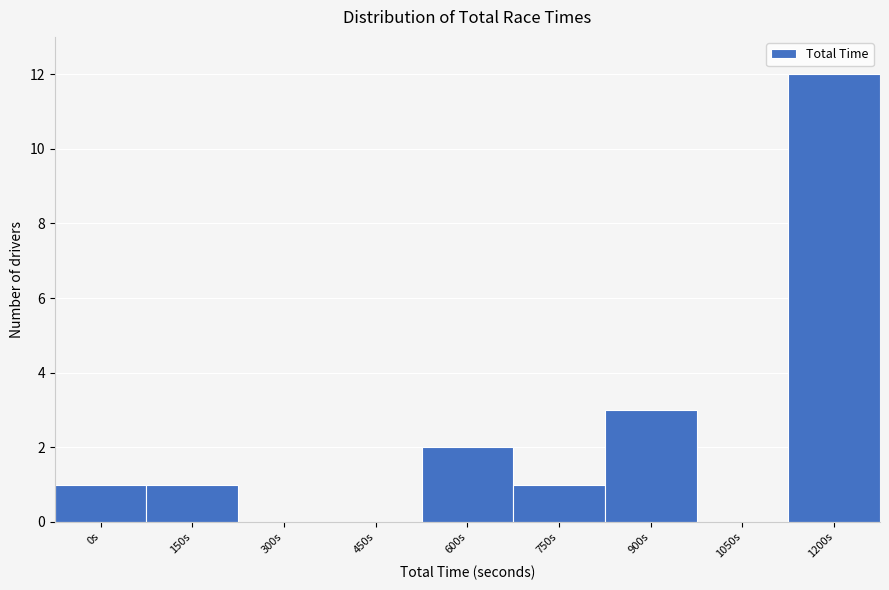

Reading left to right, list all the values displayed in this chart.

0s=1	150s=1	300s=0	450s=0	600s=2	750s=1	900s=3	1050s=0	1200s=12